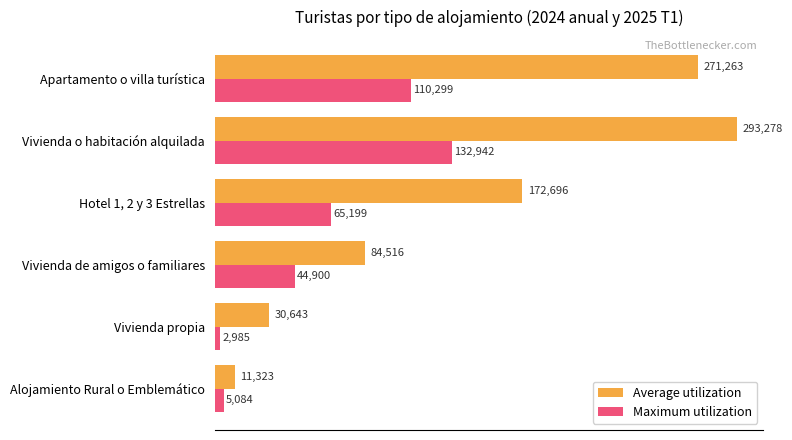

What is the average value of the Maximum utilization series?

60235